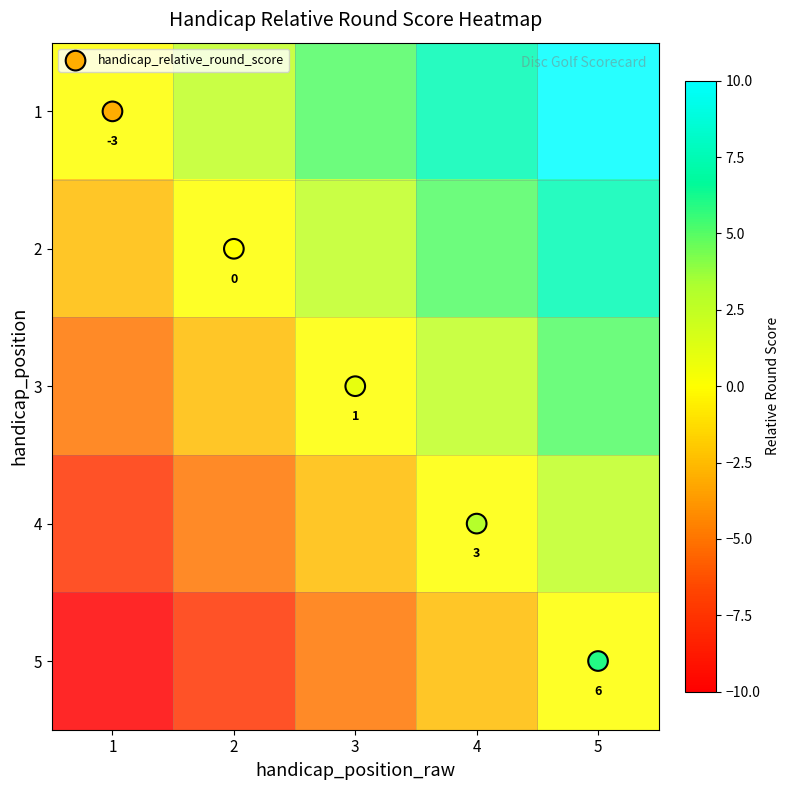

Is the value of 5 at 4 greater than the value of 2 at 1?

No